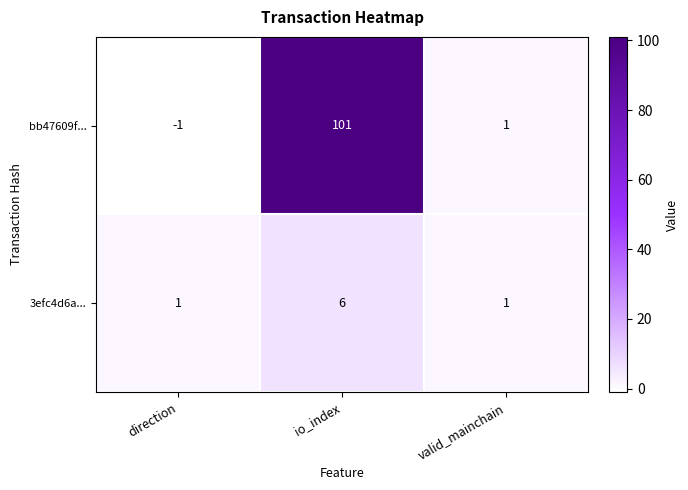

What is the sum of the 3efc4d6a... values at valid_mainchain and io_index?

7